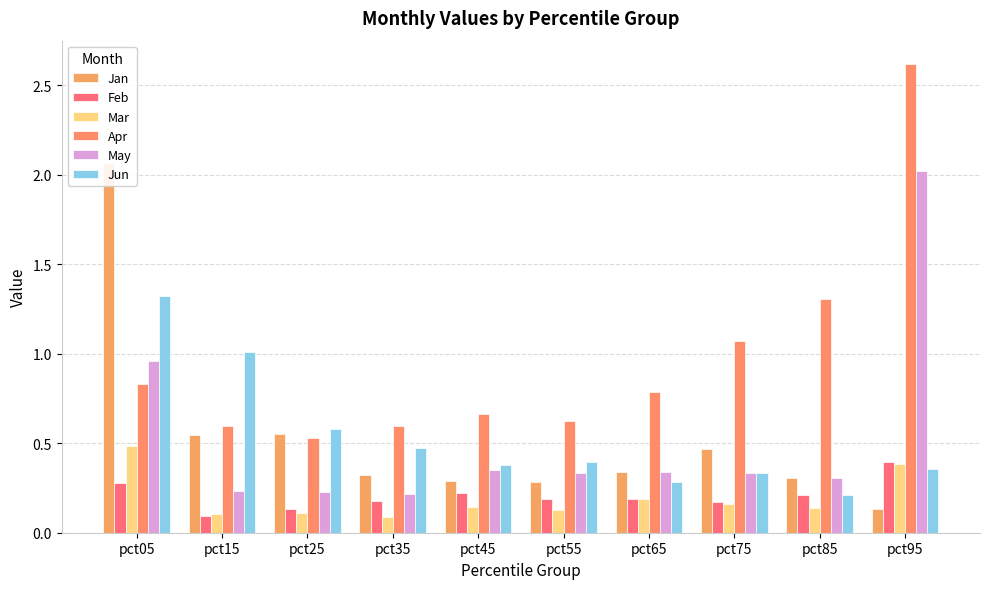

Reading right to left, transcribe all the data shown in this chart.

Jan: 0.1	0.3	0.5	0.3	0.3	0.3	0.3	0.6	0.5	2.1
Feb: 0.4	0.2	0.2	0.2	0.2	0.2	0.2	0.1	0.1	0.3
Mar: 0.4	0.1	0.2	0.2	0.1	0.1	0.1	0.1	0.1	0.5
Apr: 2.6	1.3	1.1	0.8	0.6	0.7	0.6	0.5	0.6	0.8
May: 2.0	0.3	0.3	0.3	0.3	0.4	0.2	0.2	0.2	1.0
Jun: 0.4	0.2	0.3	0.3	0.4	0.4	0.5	0.6	1.0	1.3